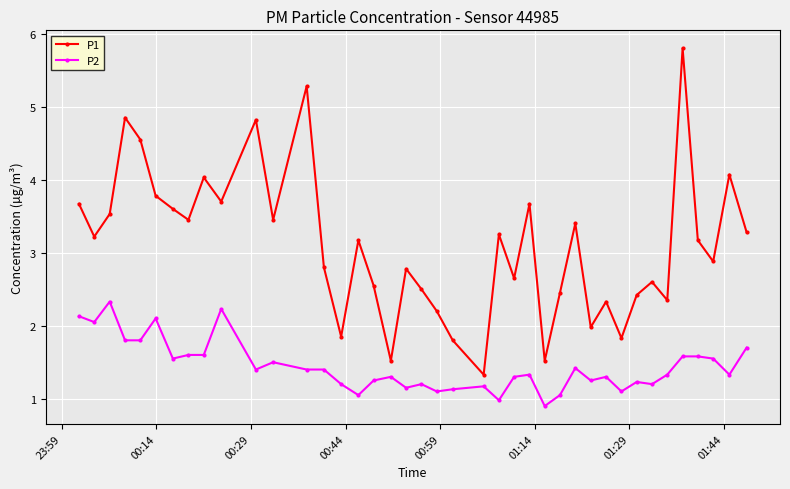

True or false: P2 has more than 1 interior local peaks.

True